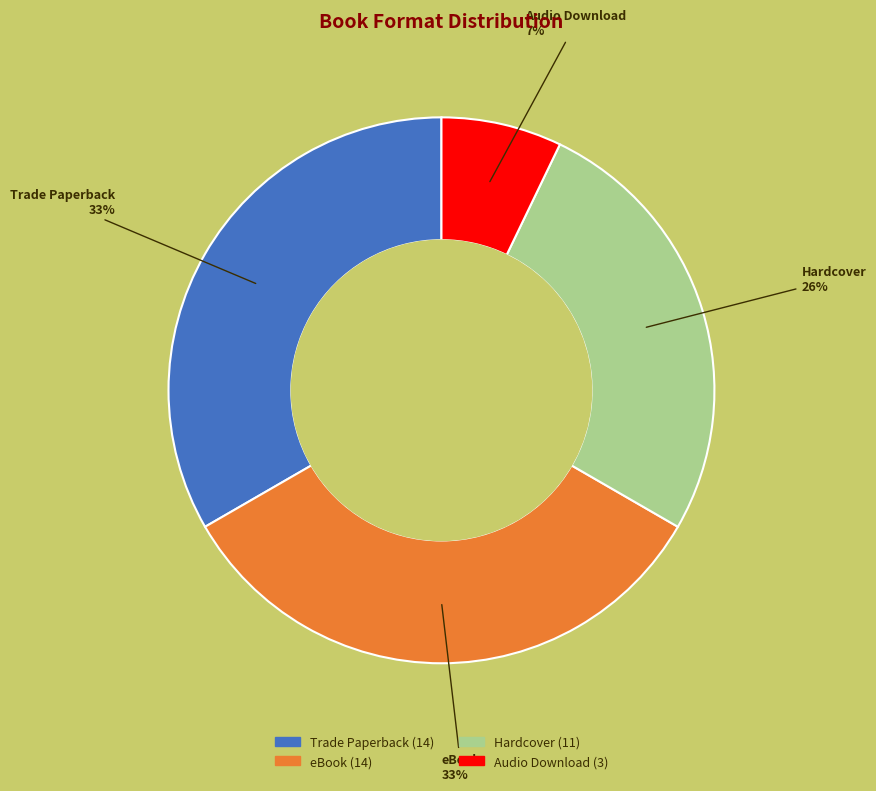

To the nearest percent, what is the difference between the largest and smallest slice percentages?

26%